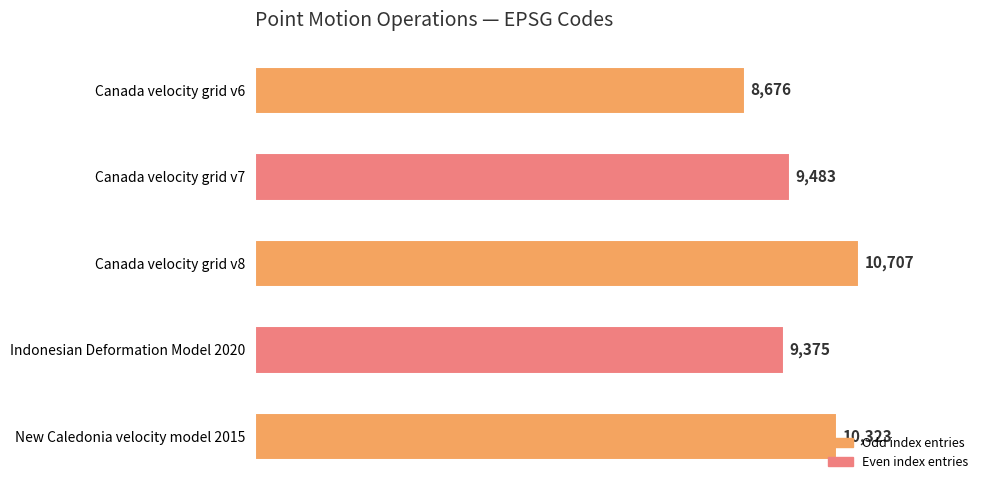

What is the label of the 3rd bar from the top?

Canada velocity grid v8